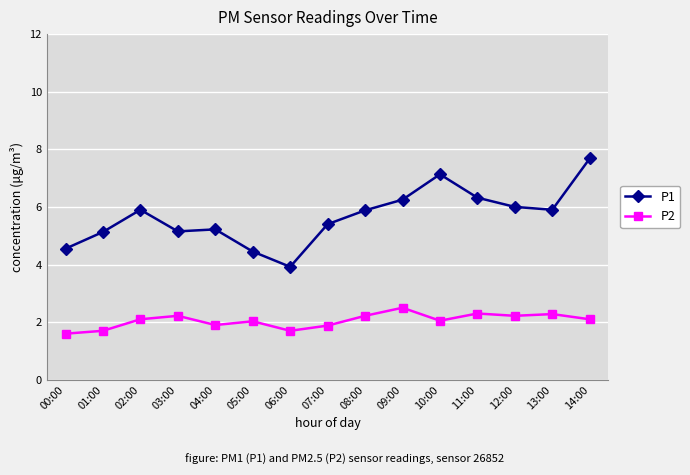

What position from the right is 00:00?

15